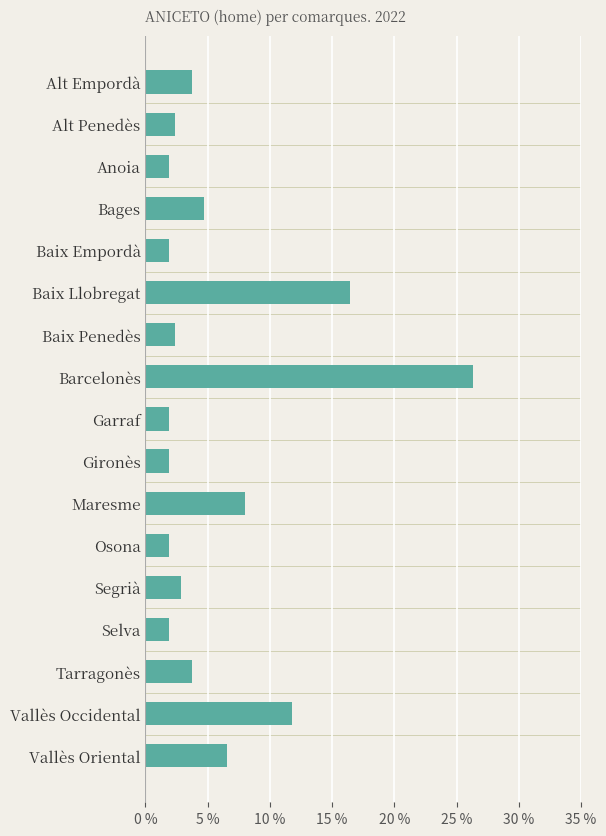

What is the value of the 11th bar from the top?

8.0